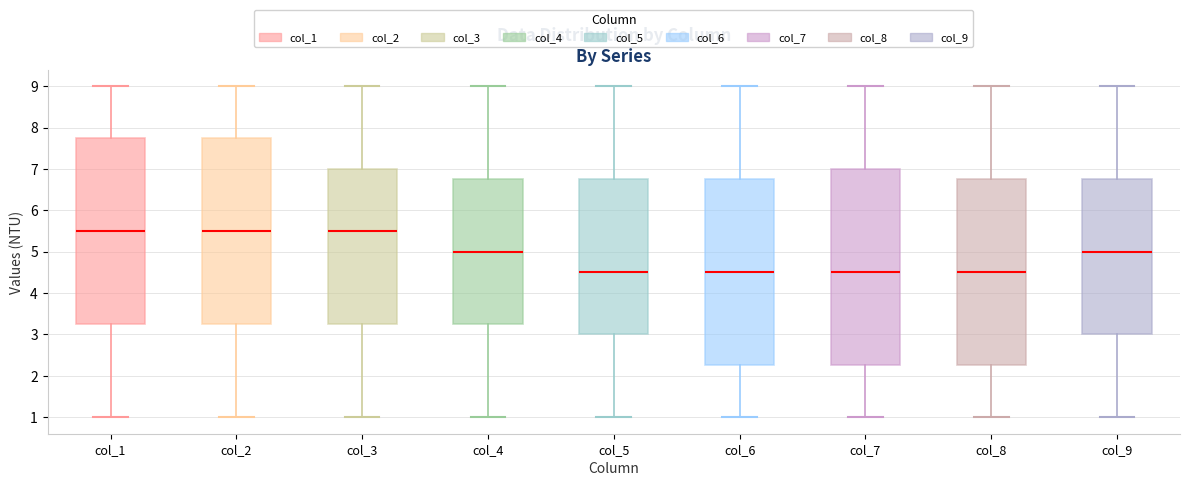

Reading left to right, transcribe this box plot: for each box, give where its median line is, the range the box spans, and where its two whiskers end, as read against the y-axis. The values are not printed on the chart, so give them approximately, as read against the axis.

col_1: median 5.5, box 3.3 to 7.8, whiskers 1.0 to 9.0
col_2: median 5.5, box 3.3 to 7.8, whiskers 1.0 to 9.0
col_3: median 5.5, box 3.3 to 7.0, whiskers 1.0 to 9.0
col_4: median 5.0, box 3.3 to 6.8, whiskers 1.0 to 9.0
col_5: median 4.5, box 3.0 to 6.8, whiskers 1.0 to 9.0
col_6: median 4.5, box 2.3 to 6.8, whiskers 1.0 to 9.0
col_7: median 4.5, box 2.3 to 7.0, whiskers 1.0 to 9.0
col_8: median 4.5, box 2.3 to 6.8, whiskers 1.0 to 9.0
col_9: median 5.0, box 3.0 to 6.8, whiskers 1.0 to 9.0